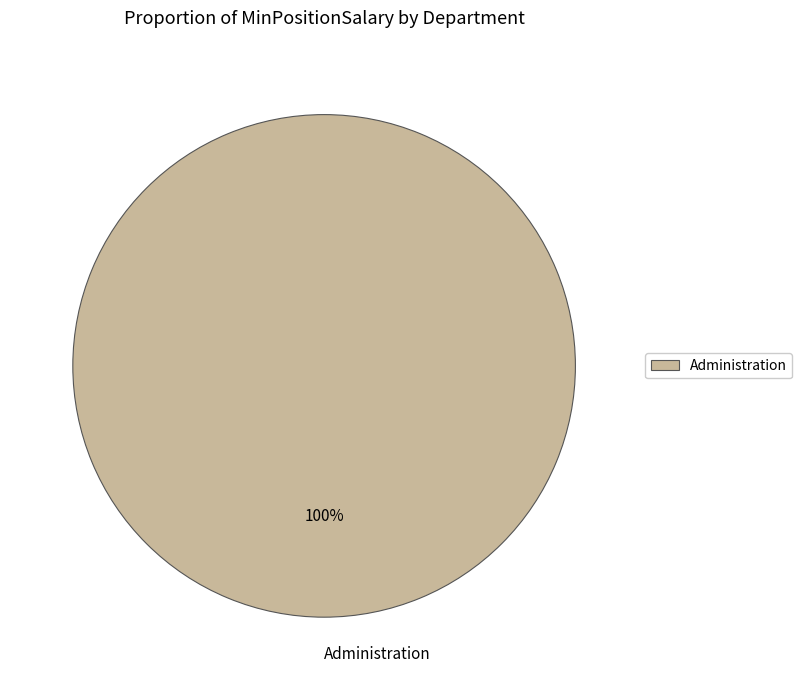

Is there any slice that represents more than half of the pie?

Yes